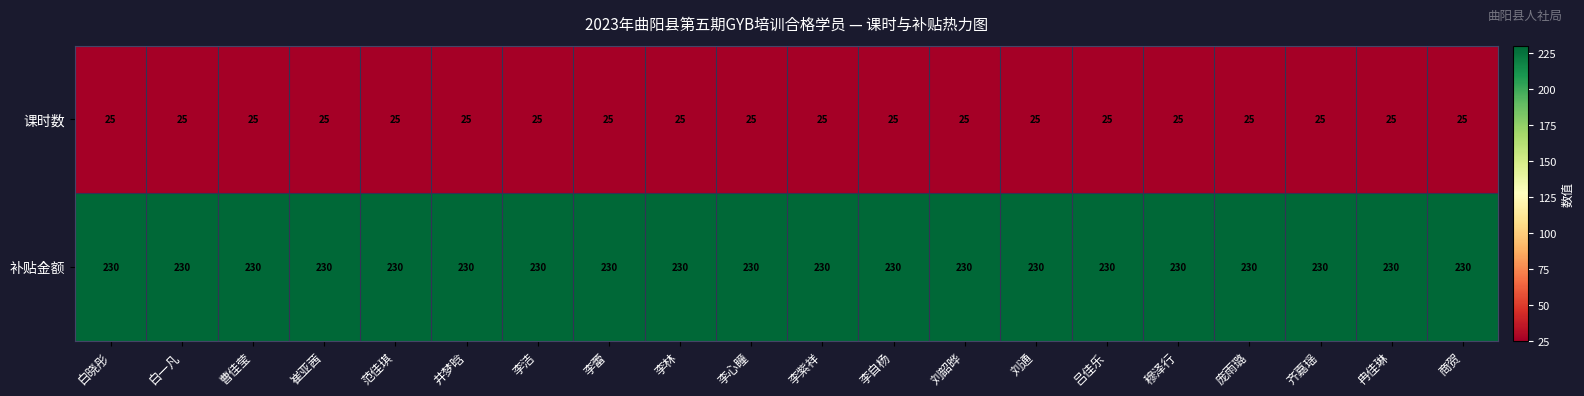

What is the total value across all series at 白晓彤?

255